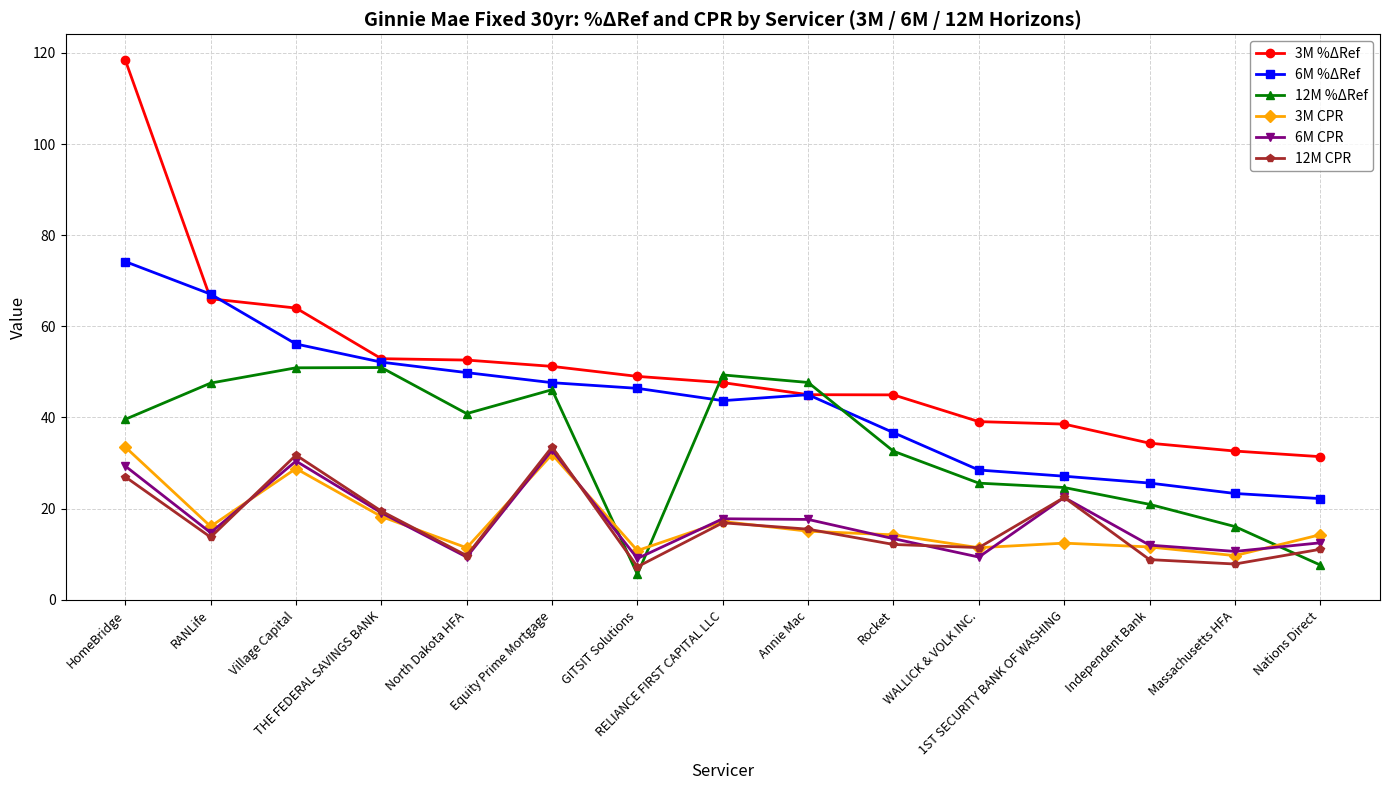

What is the sum of all 6M %ΔRef values?

645.4